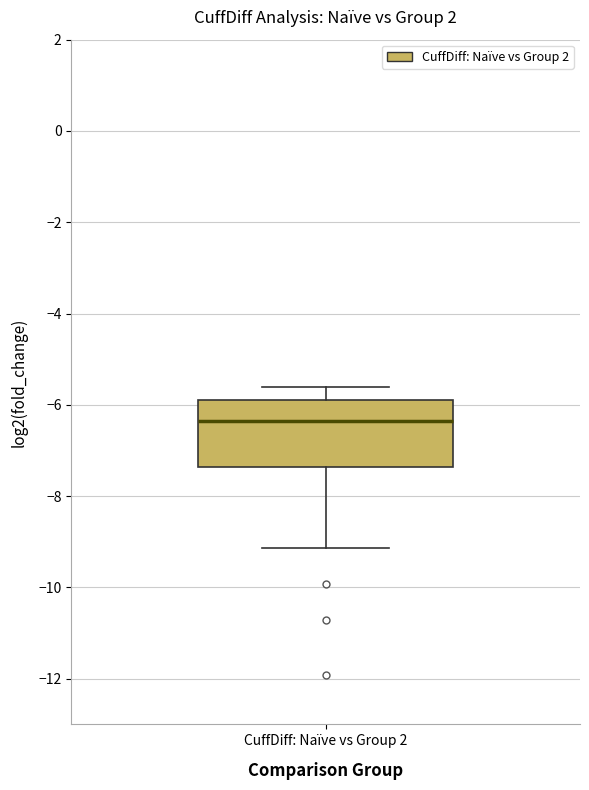

Where is the upper edge of the box for CuffDiff: Naïve vs Group 2 on the y-axis? The values are not printed on the chart, so give them approximately, as read against the axis.

-5.8